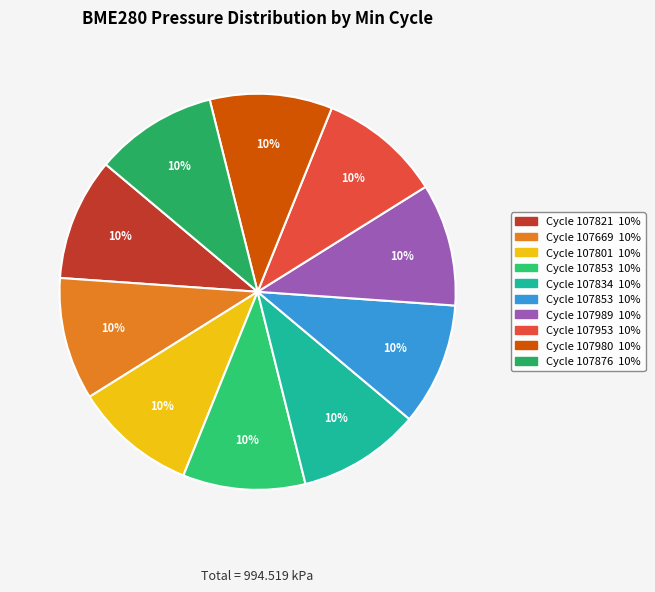

How many slices are in this pie chart?

10